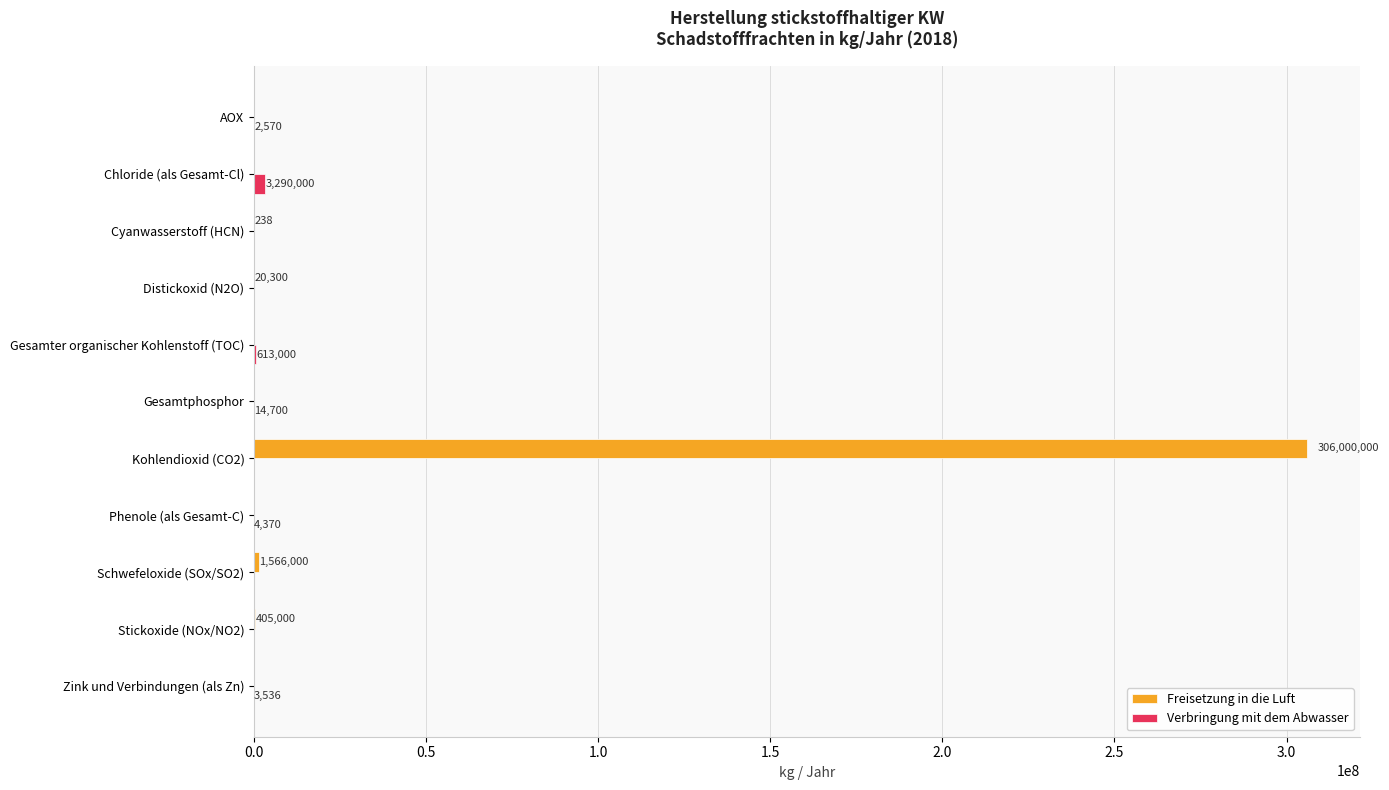

How many positive values does the Verbringung mit dem Abwasser series have?

6